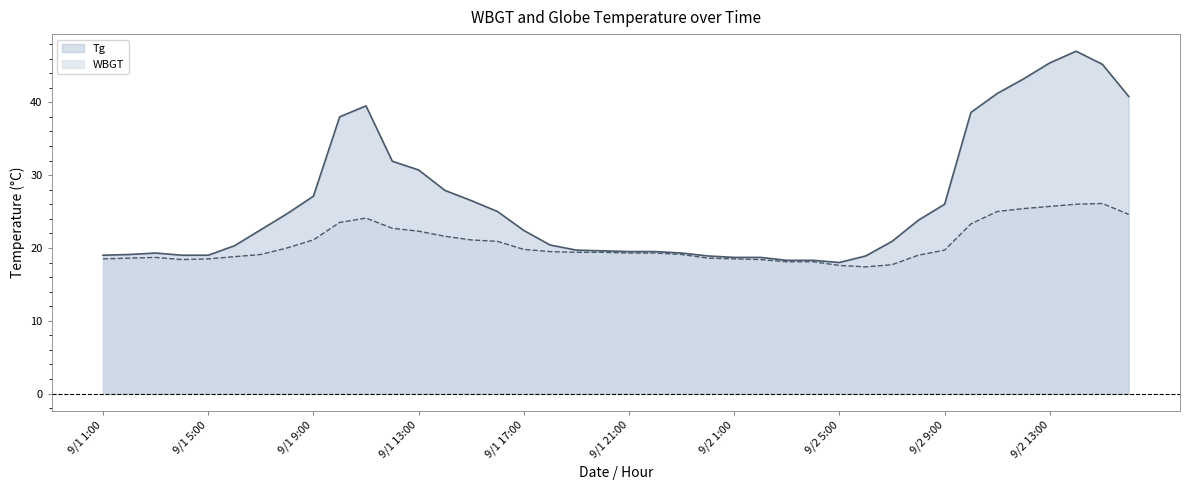

True or false: Tg and WBGT cross at least once.

False